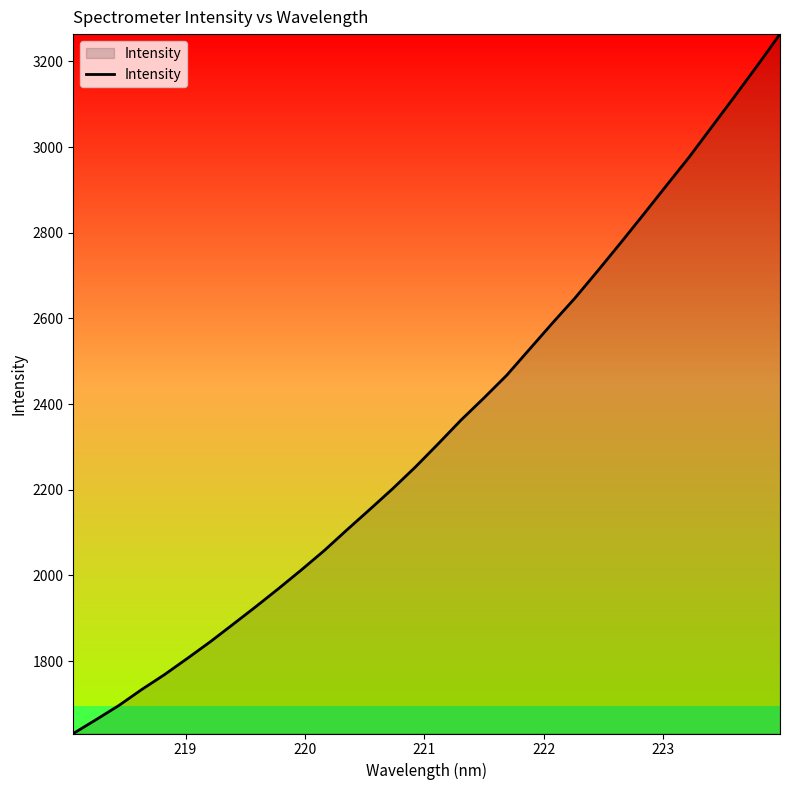

What is the sum of all values?

74862.1